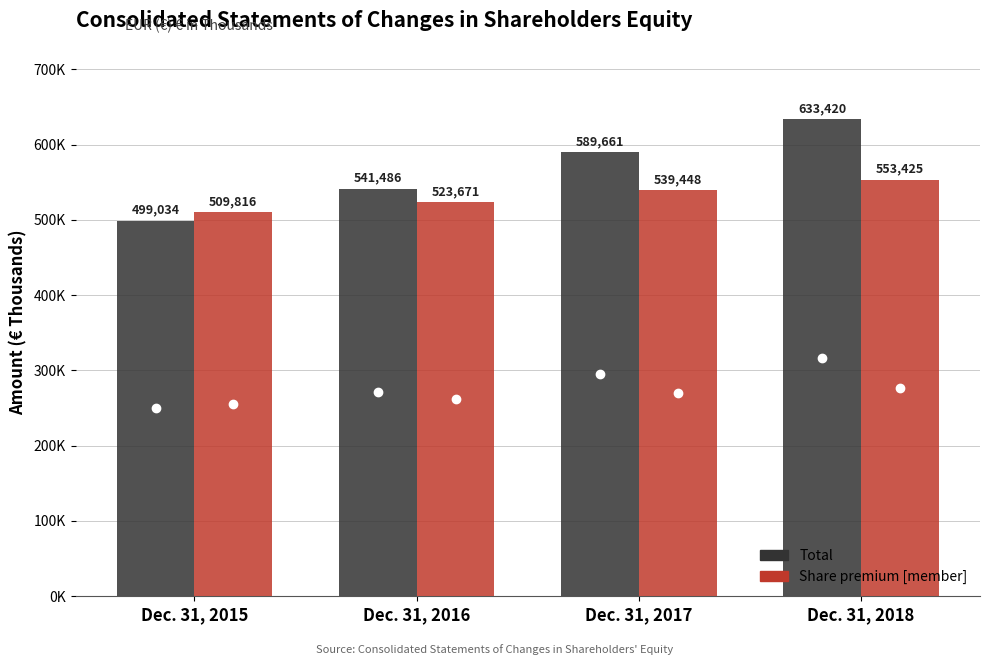

What is the sum of the Total values at Dec. 31, 2015 and Dec. 31, 2018?

1132454